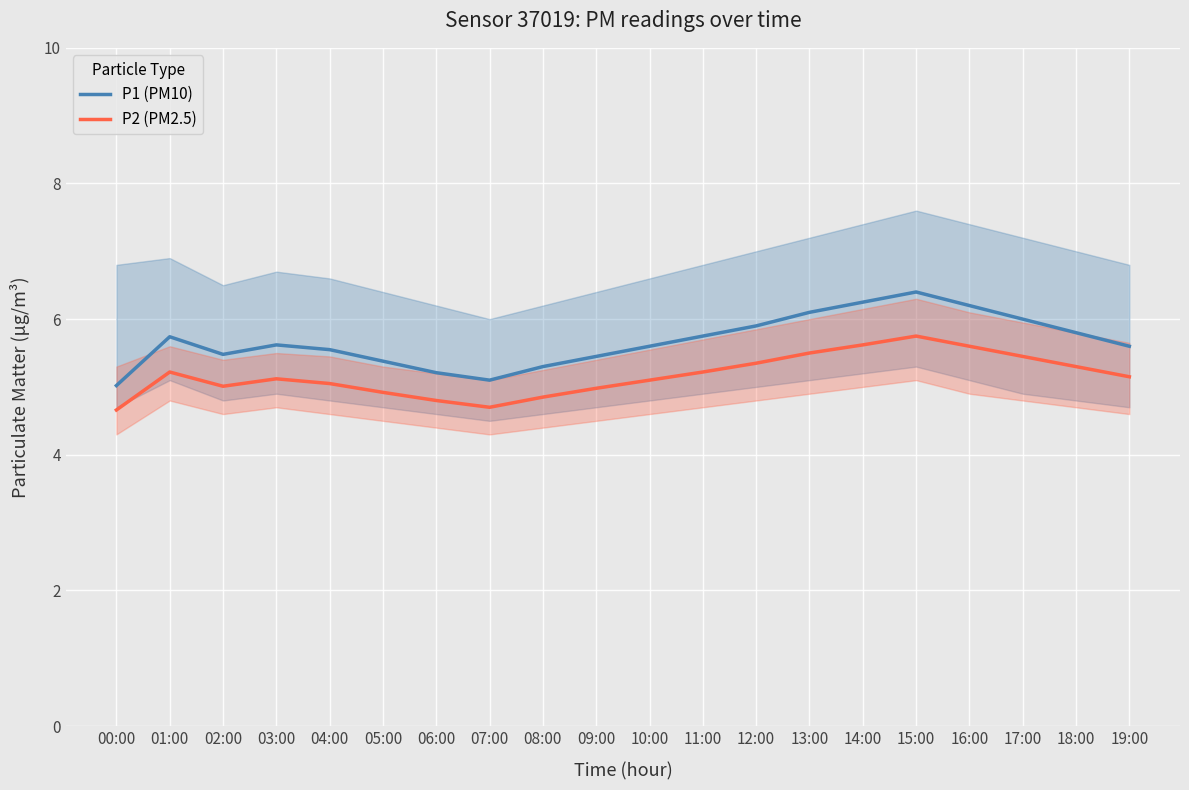

True or false: P1 (PM10) and P2 (PM2.5) intersect in this chart.

False